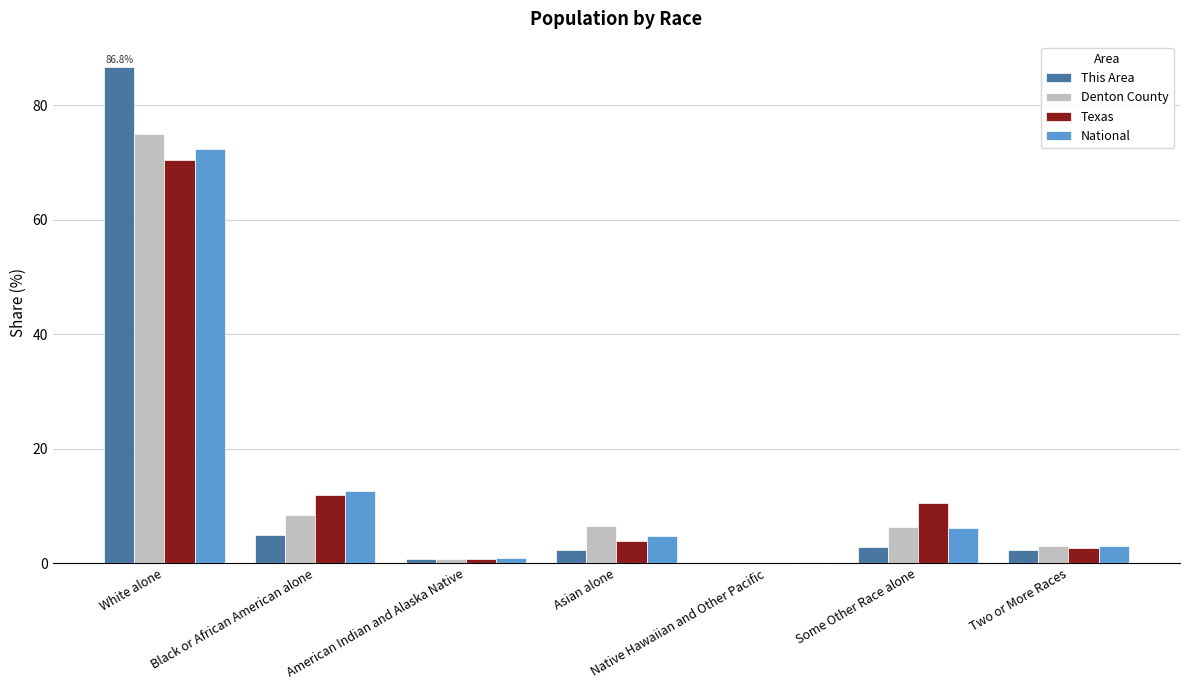

What is the sum of all Denton County values?

100.0